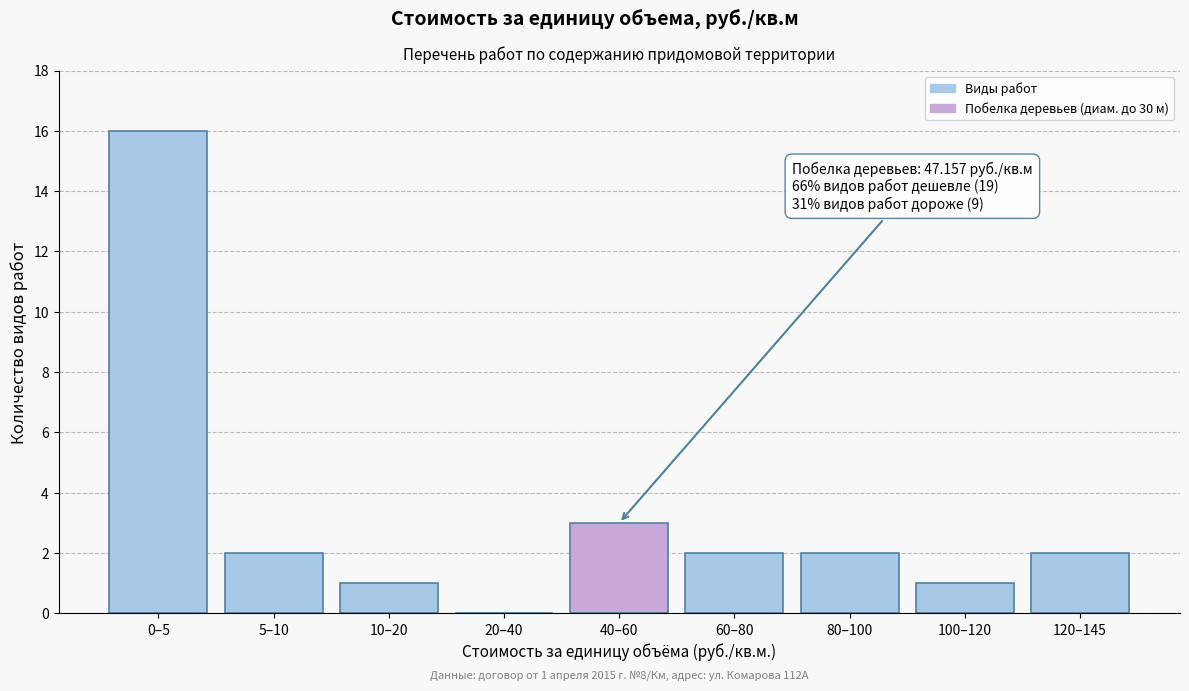

Reading right to left, transcribe all the data shown in this chart.

120–145=2	100–120=1	80–100=2	60–80=2	40–60=3	20–40=0	10–20=1	5–10=2	0–5=16